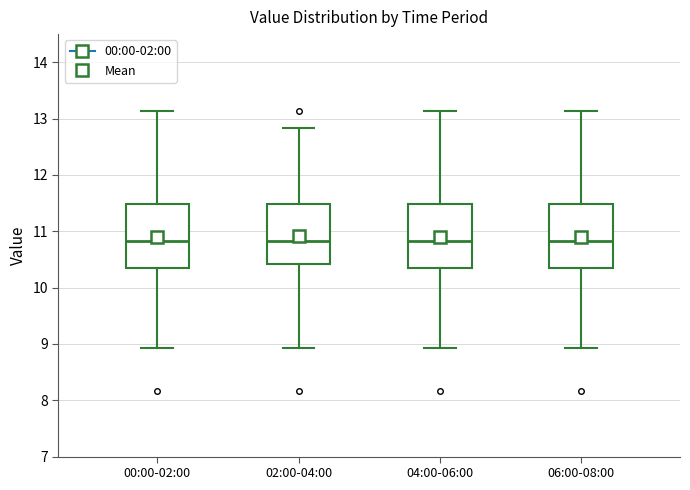

Where is the lower edge of the box for 06:00-08:00 on the y-axis? The values are not printed on the chart, so give them approximately, as read against the axis.

10.4